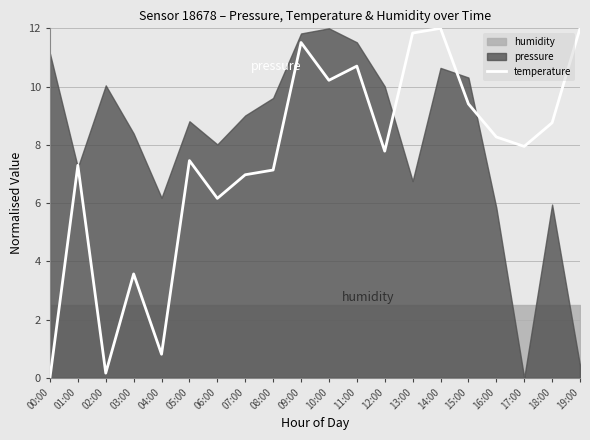

Reading left to right, extract all data points from this chart.

0.0	7.3	0.2	3.6	0.8	7.5	6.2	7.0	7.1	11.5	10.2	10.7	7.8	11.8	12.0	9.4	8.3	7.9	8.8	12.0